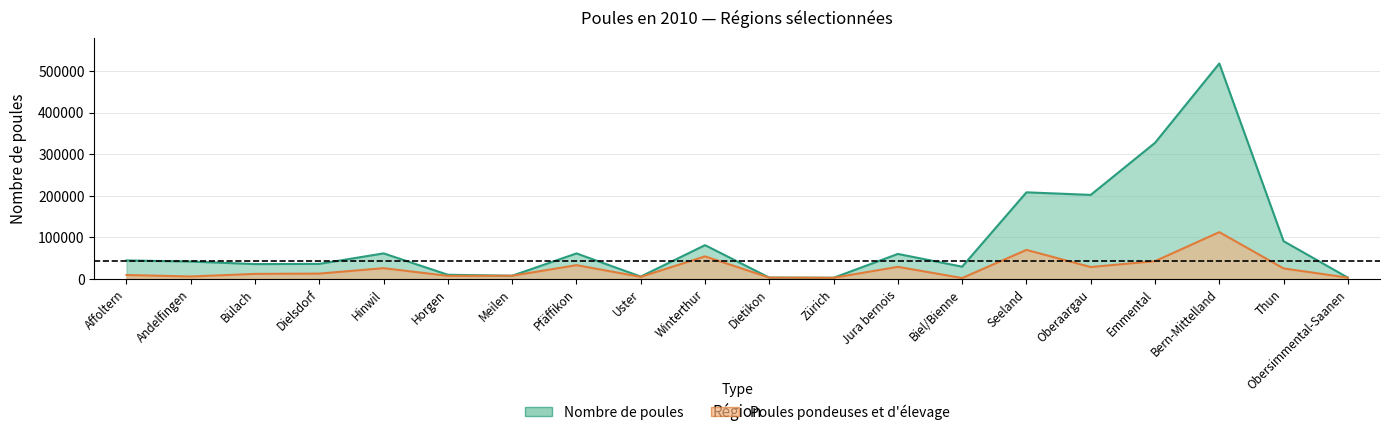

Which series has the widest spread of values?

Nombre de poules